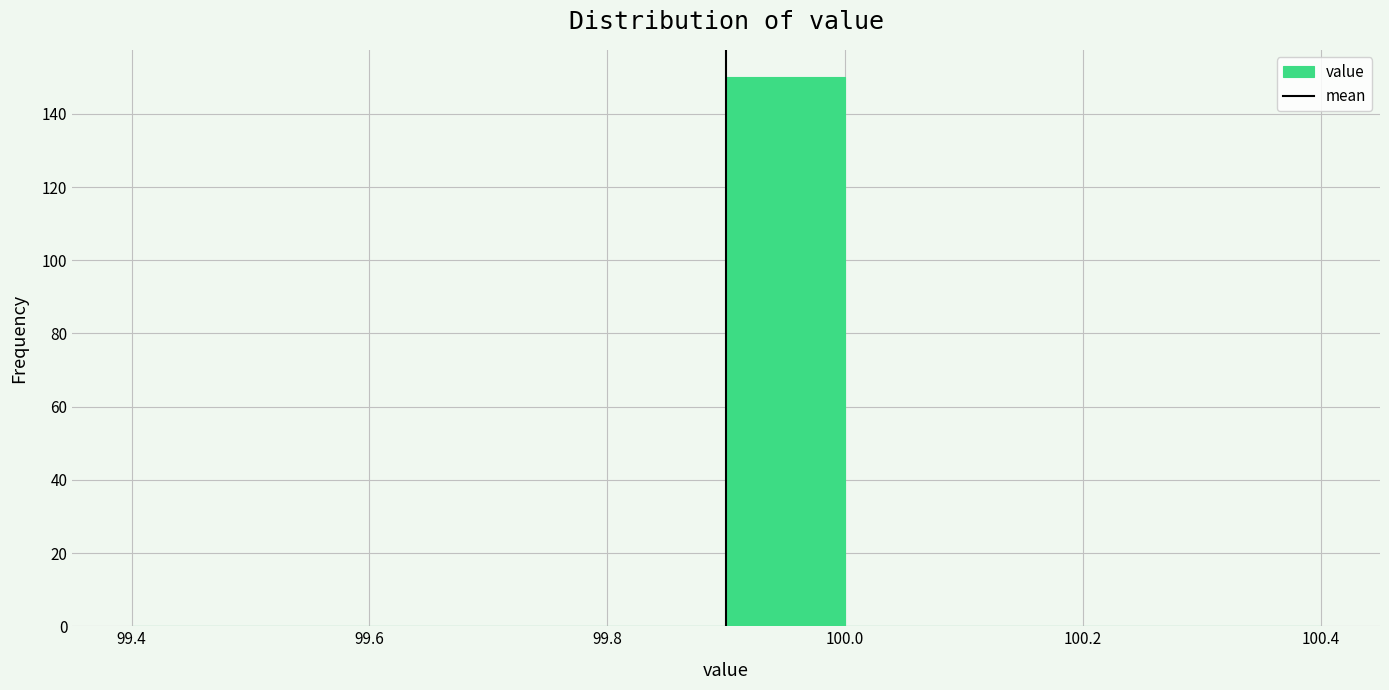

Reading left to right, list every bar in this chart as the range it spans on the x-axis followed by its height. The values are not printed on the chart, so give them approximately, as read against the axis.

99.4 to 99.5: 0
99.5 to 99.6: 0
99.6 to 99.7: 0
99.7 to 99.8: 0
99.8 to 99.9: 0
99.9 to 100.0: 150
100.0 to 100.1: 0
100.1 to 100.2: 0
100.2 to 100.3: 0
100.3 to 100.4: 0